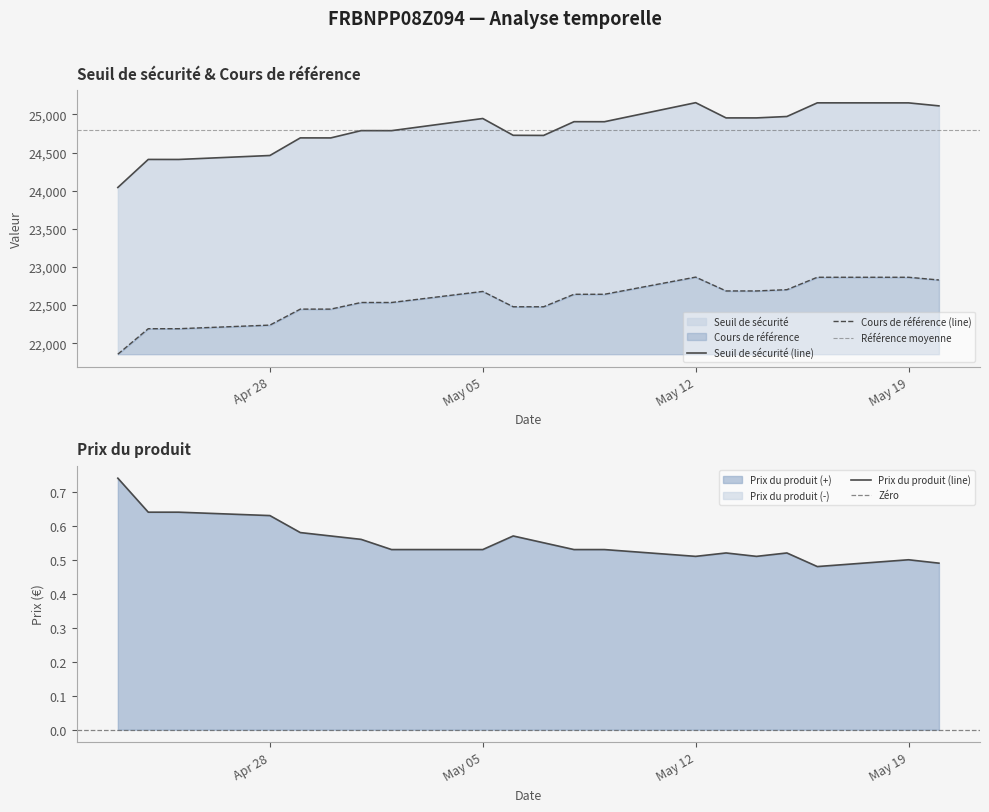

The value of Prix du produit at May 19 is 0.5. True or false?

True